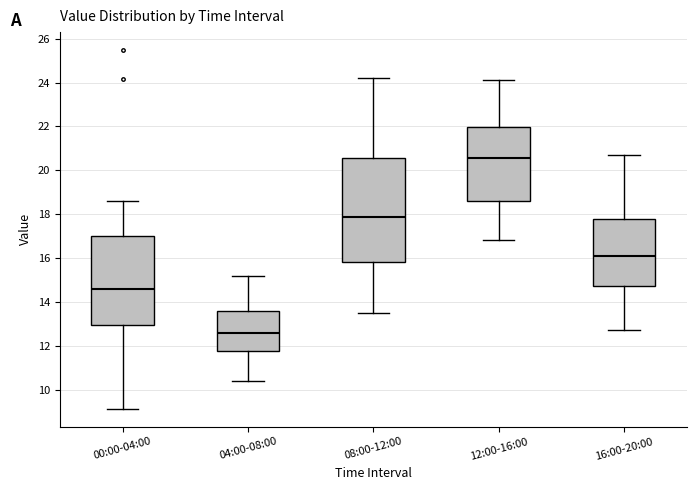

Reading left to right, read every box against the y-axis: the position of its median line, the range the box covers, and the ends of its whiskers. The values are not printed on the chart, so give them approximately, as read against the axis.

00:00-04:00: median 14.6, box 13.0 to 17.0, whiskers 9.2 to 18.6
04:00-08:00: median 12.6, box 11.8 to 13.6, whiskers 10.4 to 15.2
08:00-12:00: median 17.8, box 15.8 to 20.6, whiskers 13.6 to 24.2
12:00-16:00: median 20.6, box 18.6 to 22.0, whiskers 16.8 to 24.2
16:00-20:00: median 16.2, box 14.8 to 17.8, whiskers 12.8 to 20.8